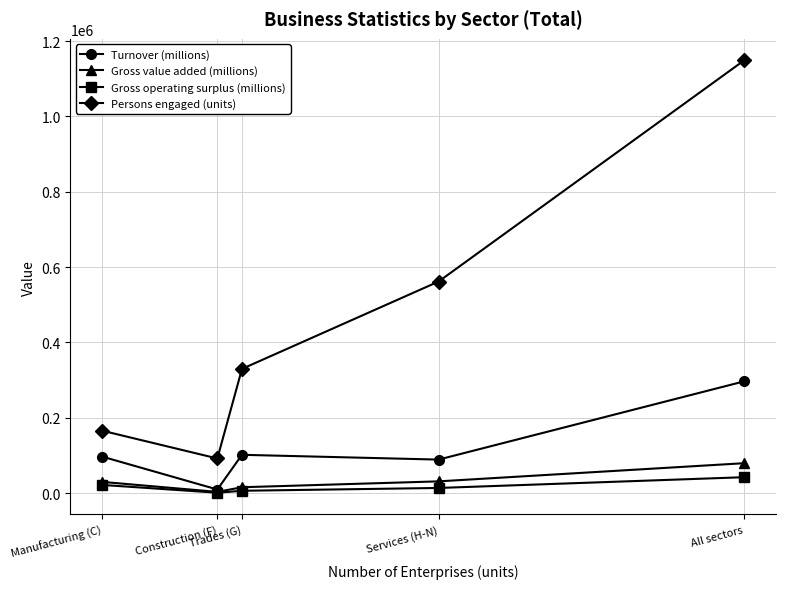

In Turnover (millions), how many points are lower than both neighbors (excluding endpoints)?

2